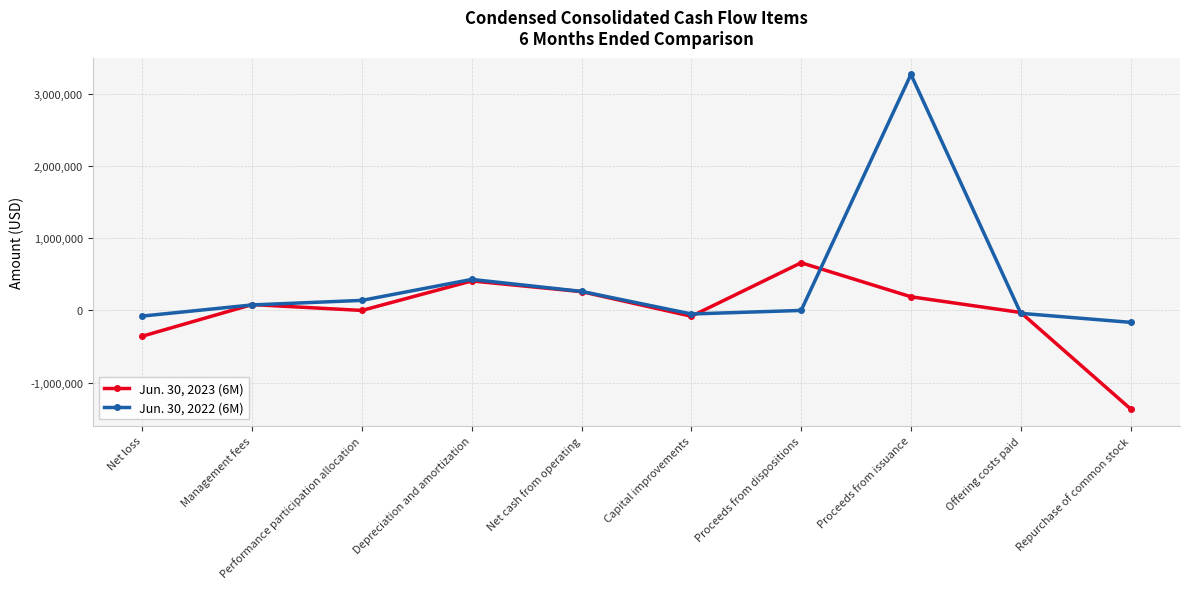

At Proceeds from issuance, list the series in order from smallest to largest.

Jun. 30, 2023 (6M), Jun. 30, 2022 (6M)